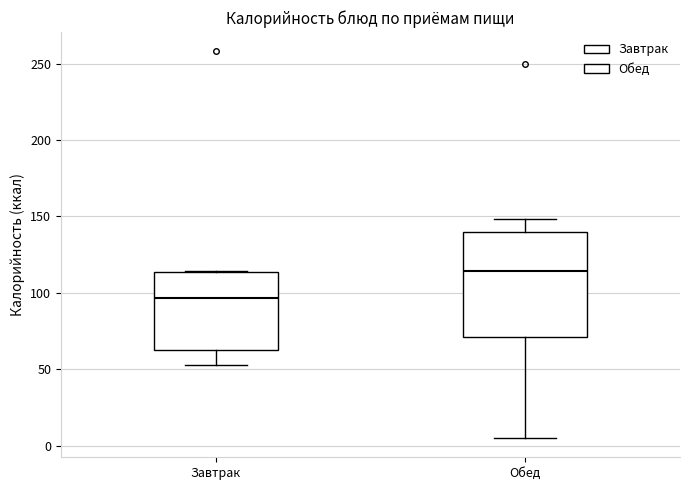

Where does the lower whisker of the box for Завтрак end on the y-axis? The values are not printed on the chart, so give them approximately, as read against the axis.

55